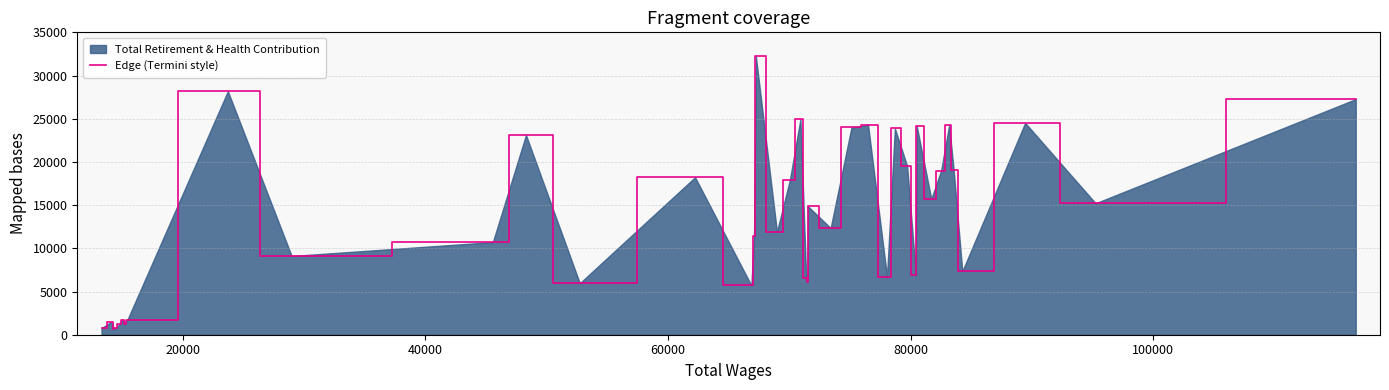

What is the maximum value shown in the chart?

32219.8